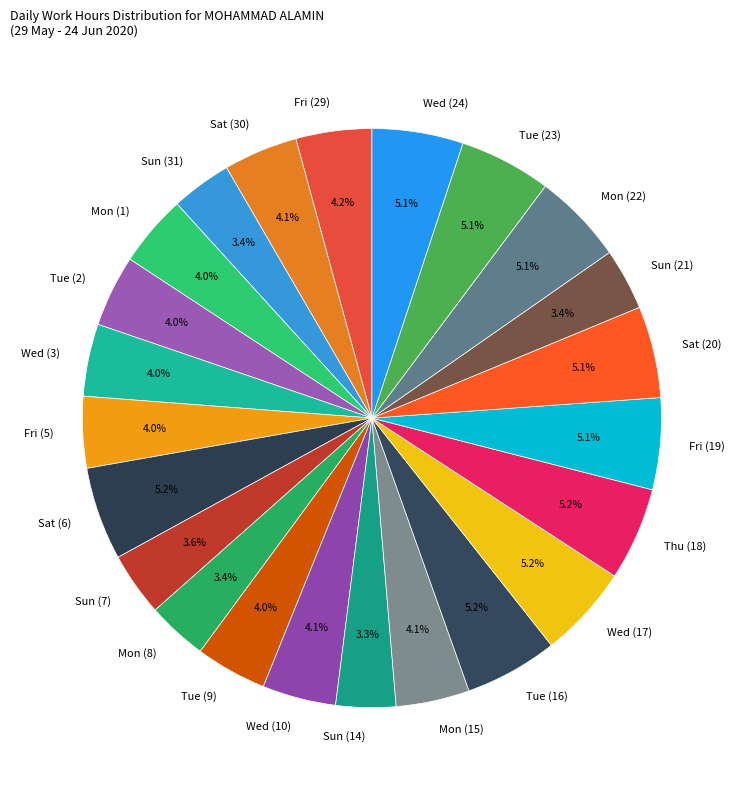

How much of the chart is everything except Tue (9)?

96.0%